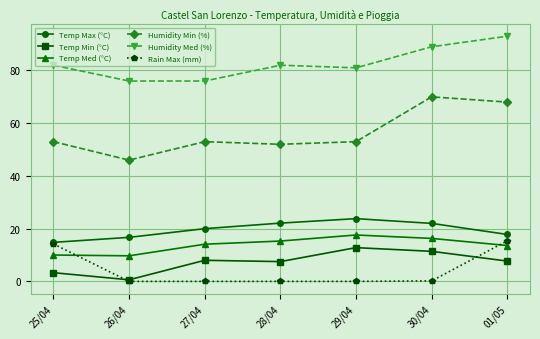

What is the label of the 1st point from the right?

01/05